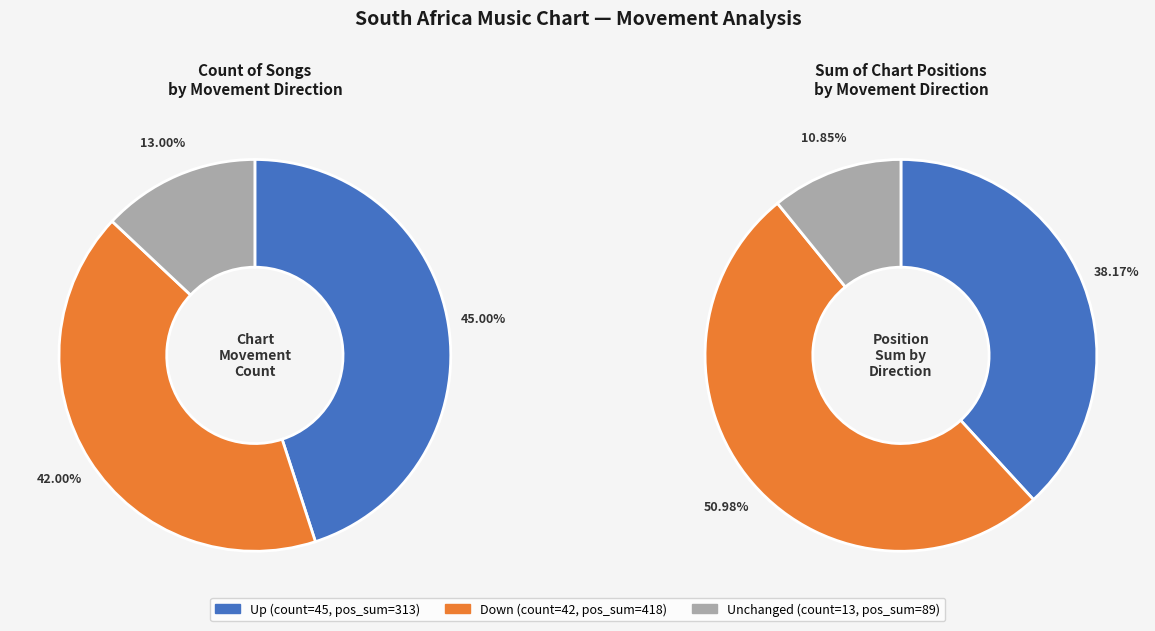

To the nearest percent, what is the combined percentage of - and up?

58%